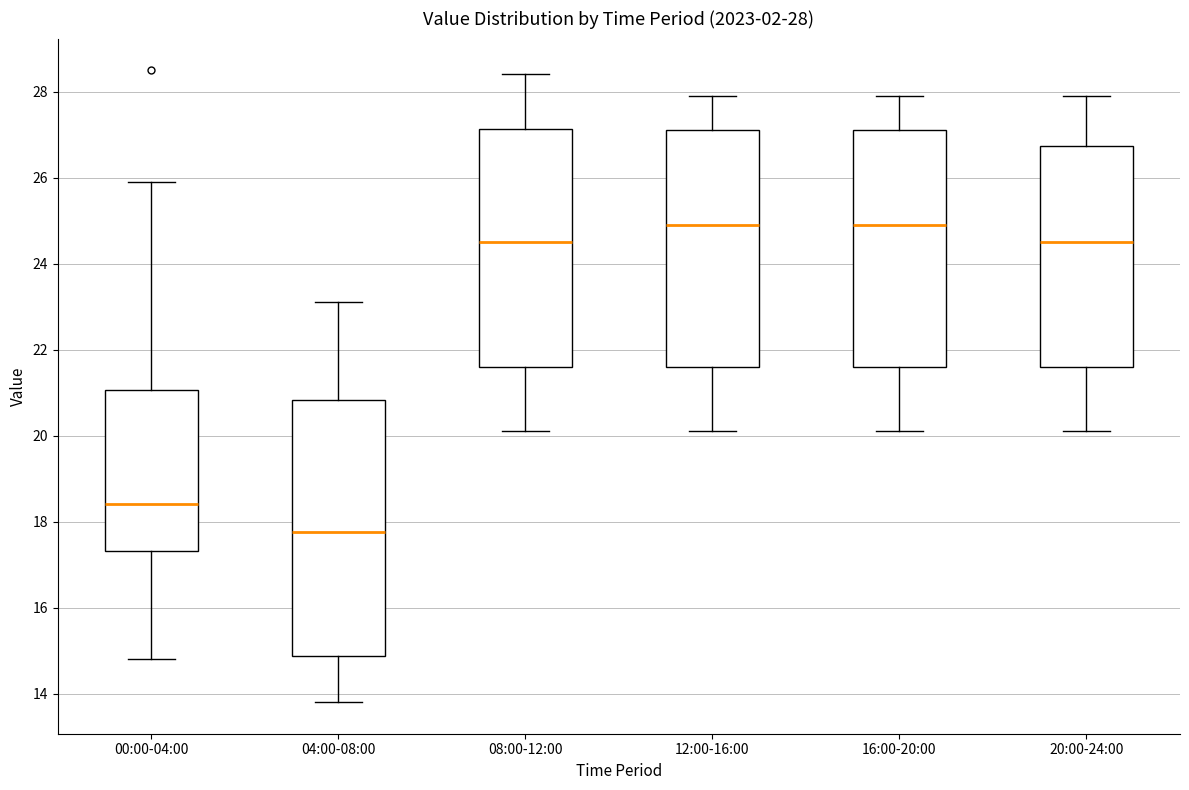

Which box has the lowest median line?

04:00-08:00